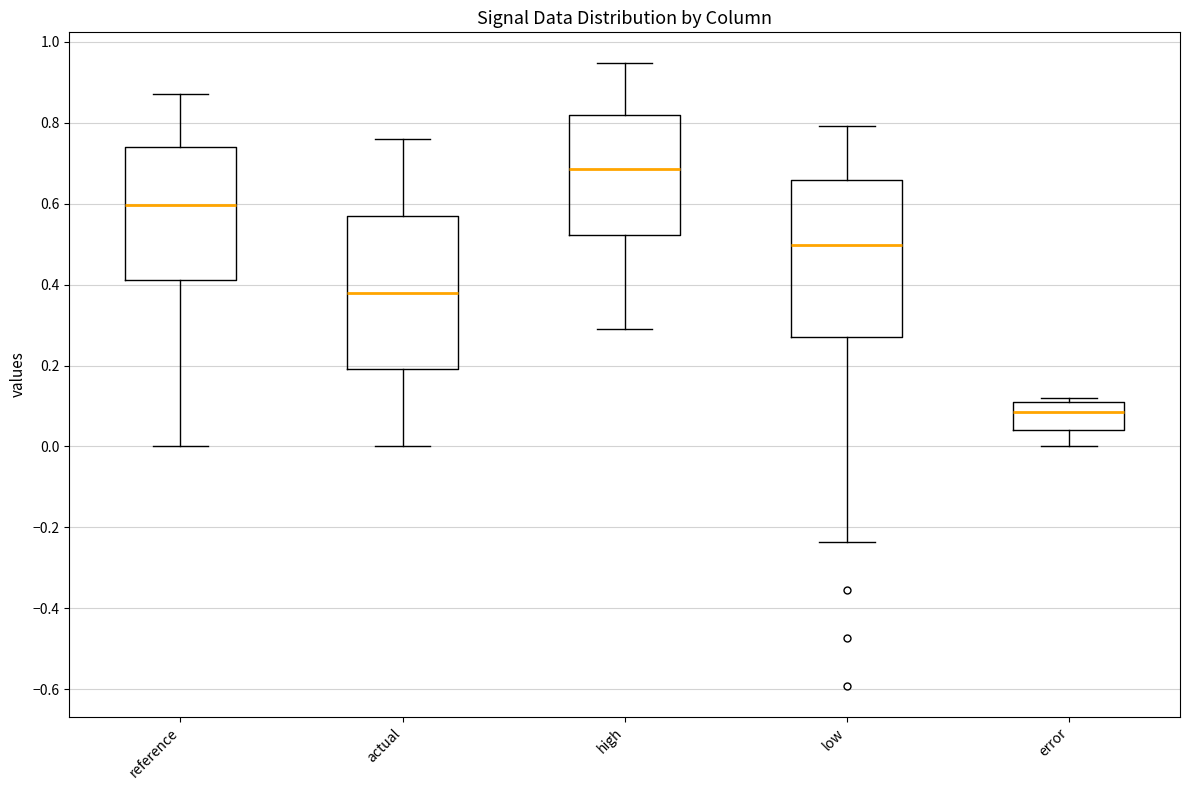

Which box's median line is the highest?

high